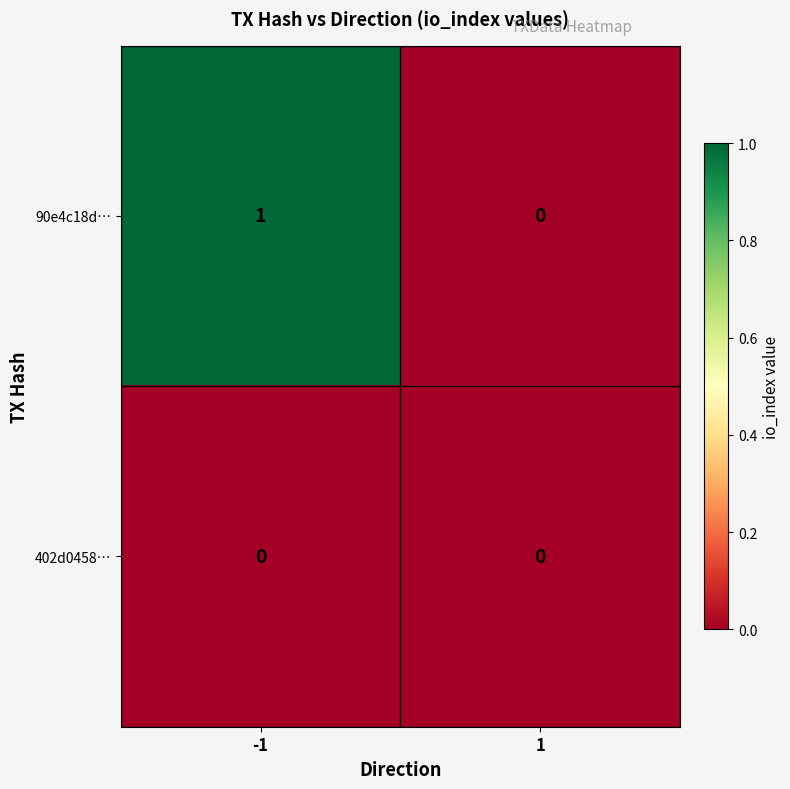

How many positive values does the 90e4c18d… series have?

1